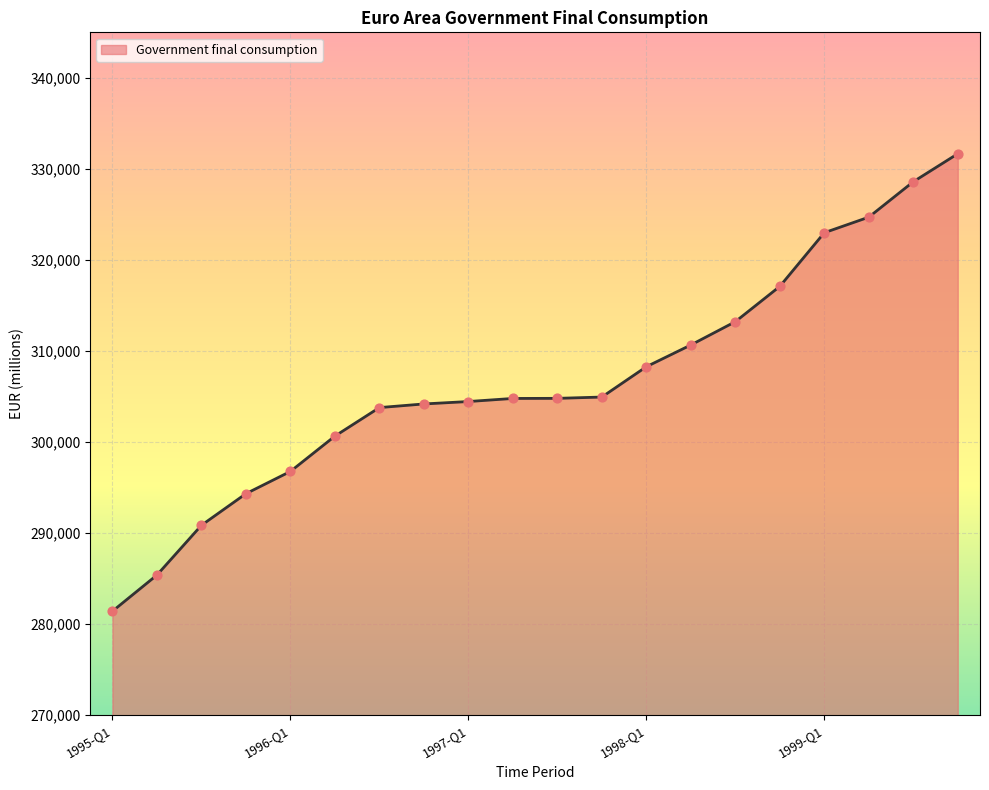

What is the difference between the maximum and minimum values?

50235.0